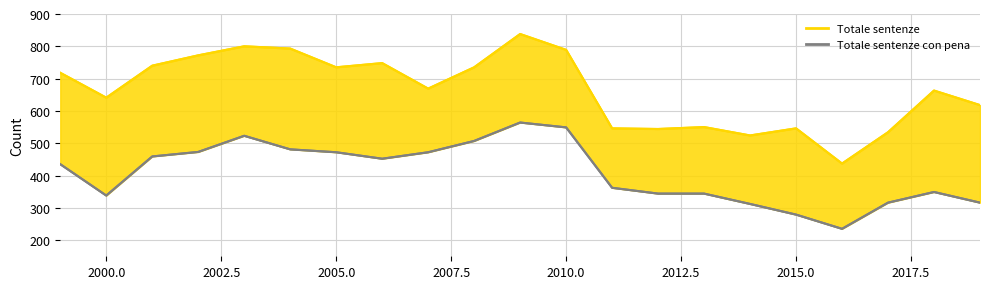

Reading right to left, list all the values displayed in this chart.

Totale sentenze: 618	663	534	437	546	524	550	544	546	789	838	735	669	748	735	793	800	772	740	641	718
Totale sentenze con pena: 316	349	316	235	279	312	344	344	362	549	564	507	472	452	472	481	523	473	459	338	435